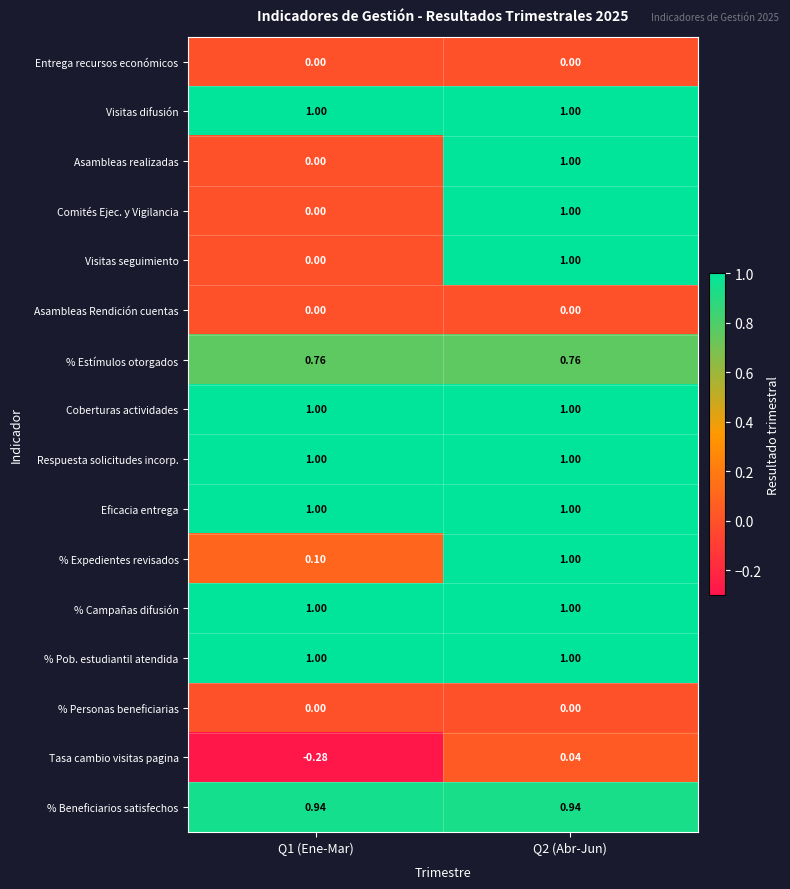

Is the value of % Beneficiarios satisfechos at Q1 (Ene-Mar) greater than the value of % Personas beneficiarias at Q1 (Ene-Mar)?

Yes